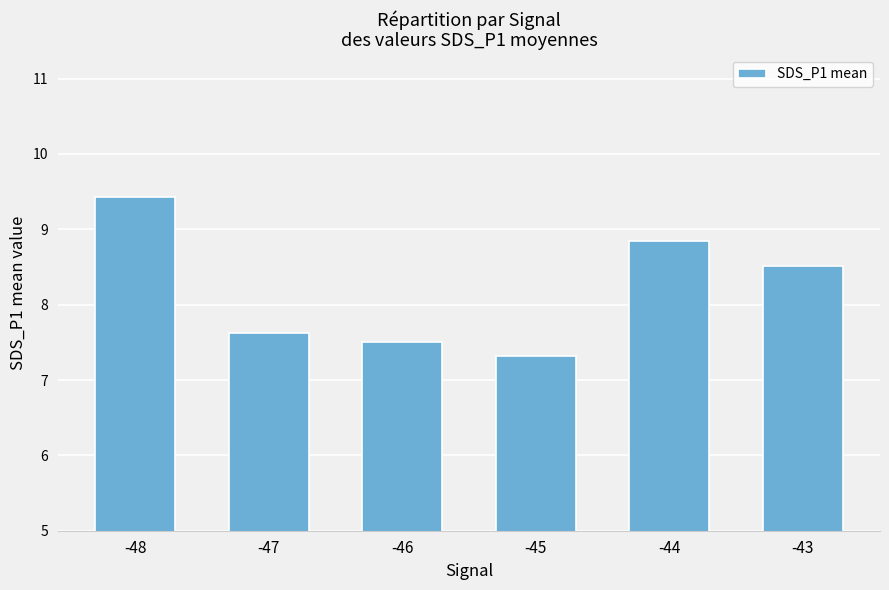

What is the approximate value at -47?

7.6